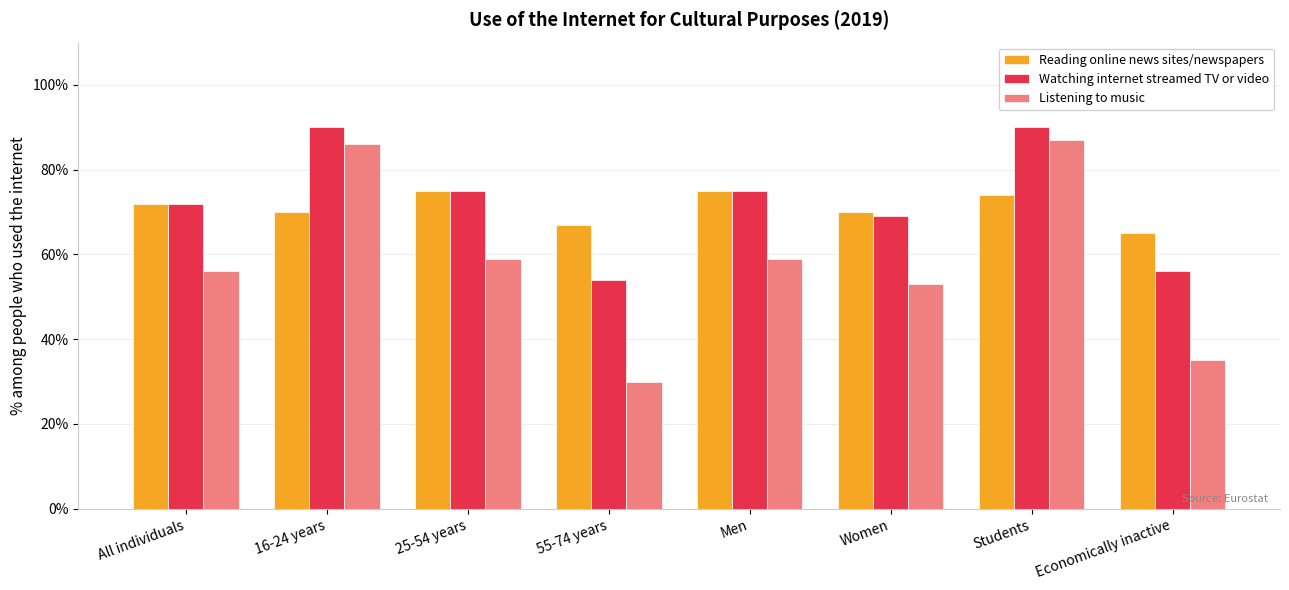

What is the highest value of the Listening to music series?

87